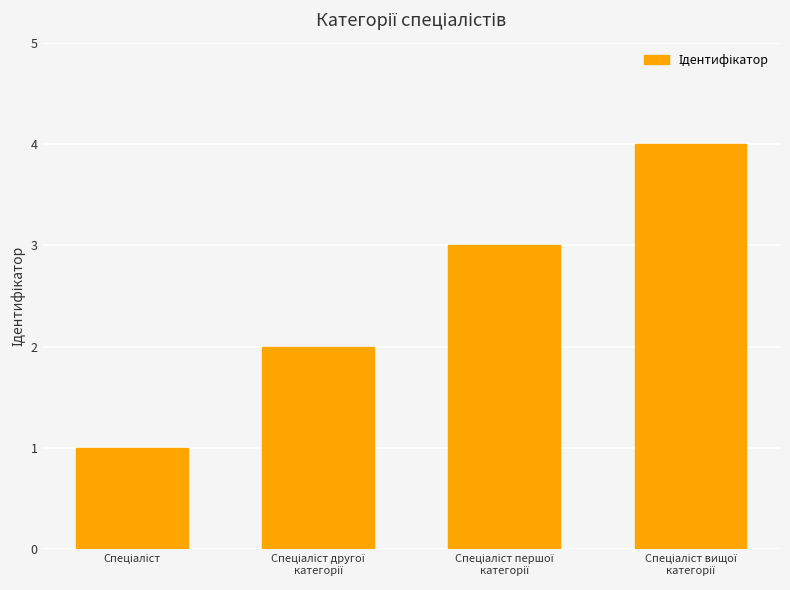

How many series are shown in this chart?

1